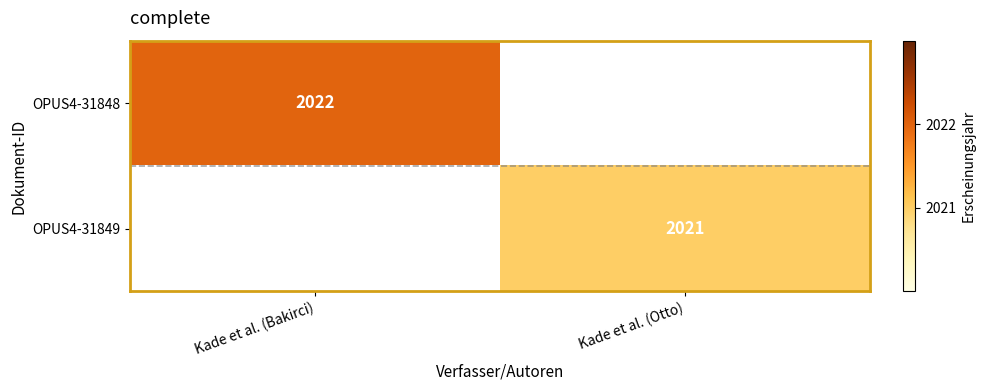

True or false: OPUS4-31848 has a value of 955 at Kade et al. (Bakirci).

False